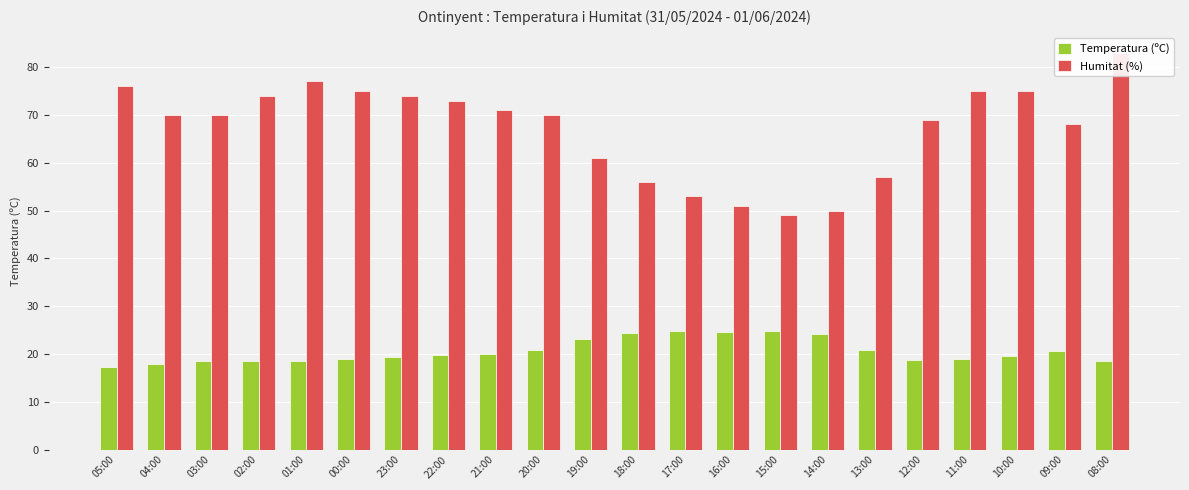

Is the value of Temperatura (ºC) at 20:00 greater than the value of Humitat (%) at 16:00?

No